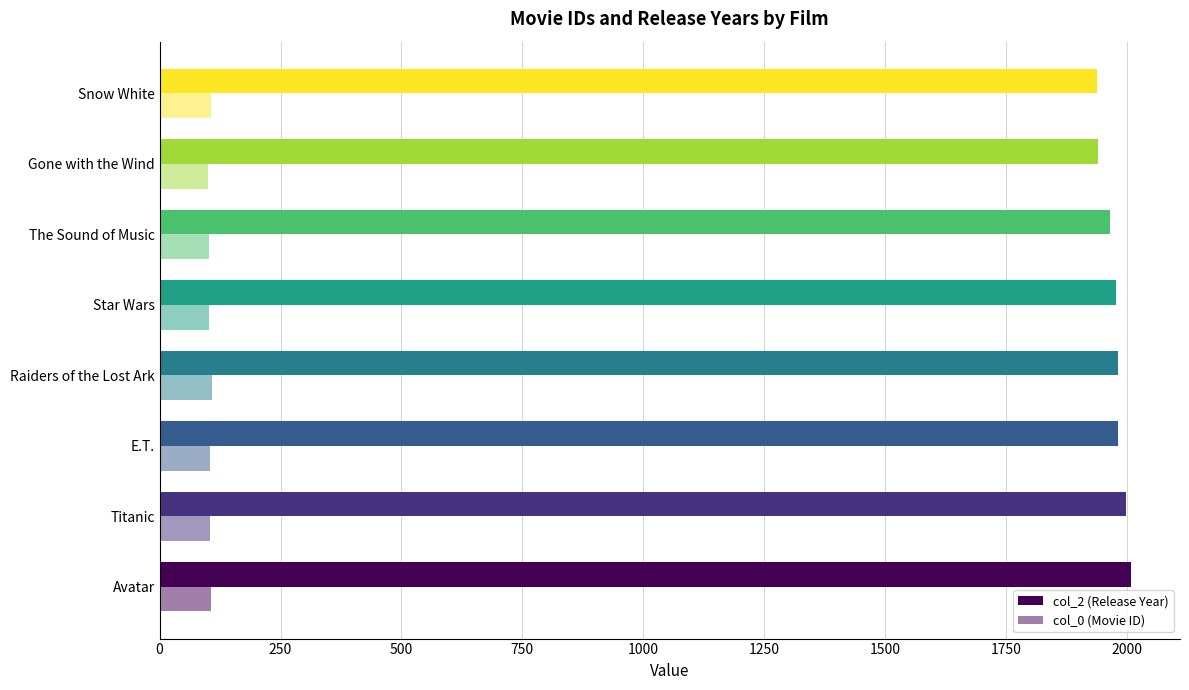

How many series are shown in this chart?

2